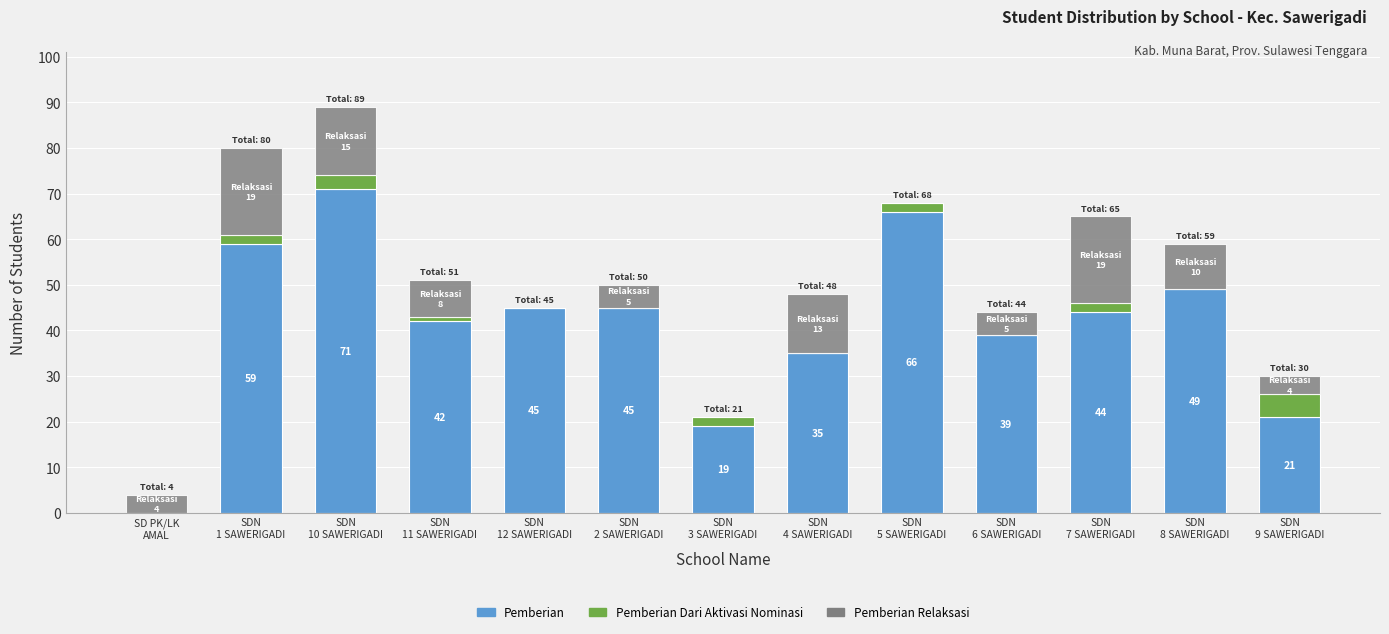

What is the highest value of the Pemberian series?

71